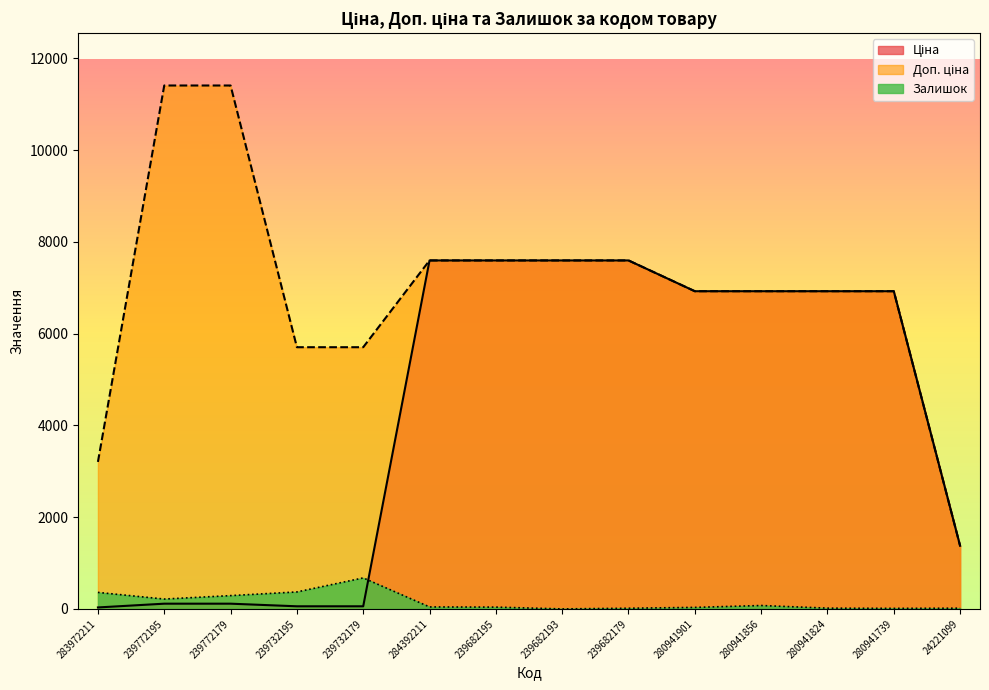

At which label is Доп. ціна closest to 6392?

280941901